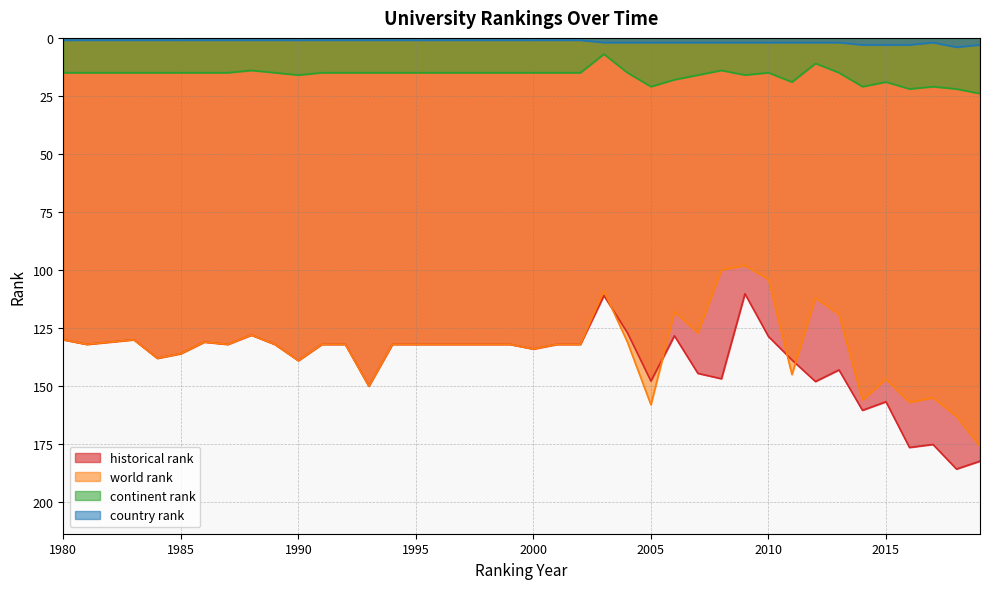

At which label is historical rank closest to 147?

2008